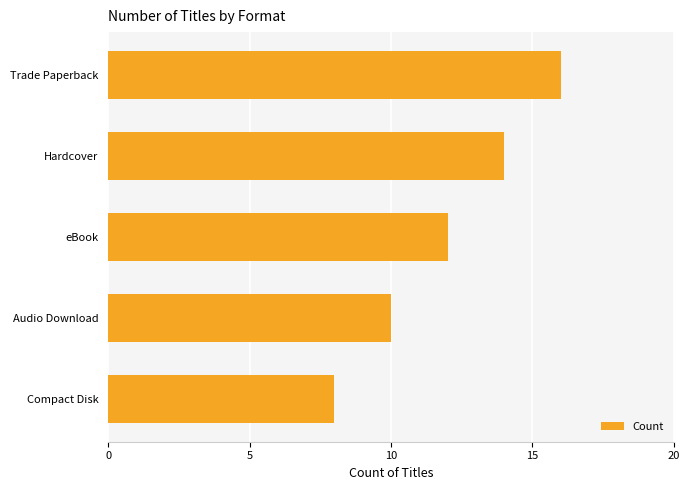

Where is the data nearest to the value 12?

eBook